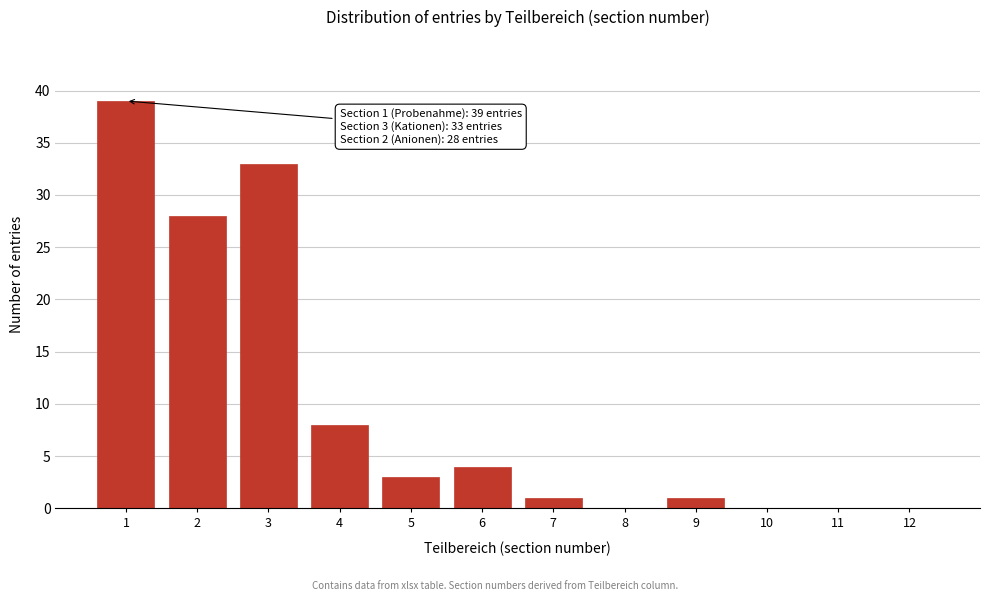

Reading left to right, list all the values displayed in this chart.

1=39	2=28	3=33	4=8	5=3	6=4	7=1	8=0	9=1	10=0	11=0	12=0